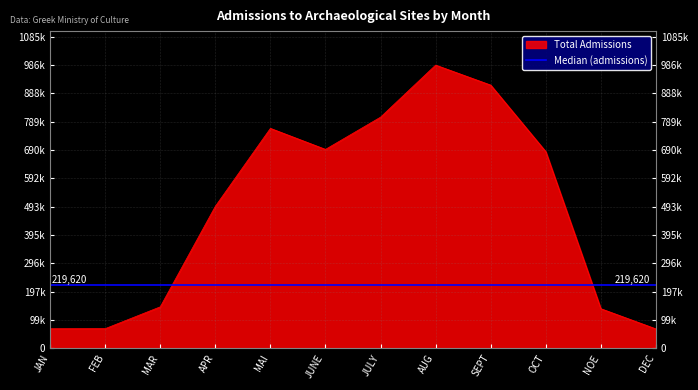

What is the spread (max minus min) of values at DEC?

62910